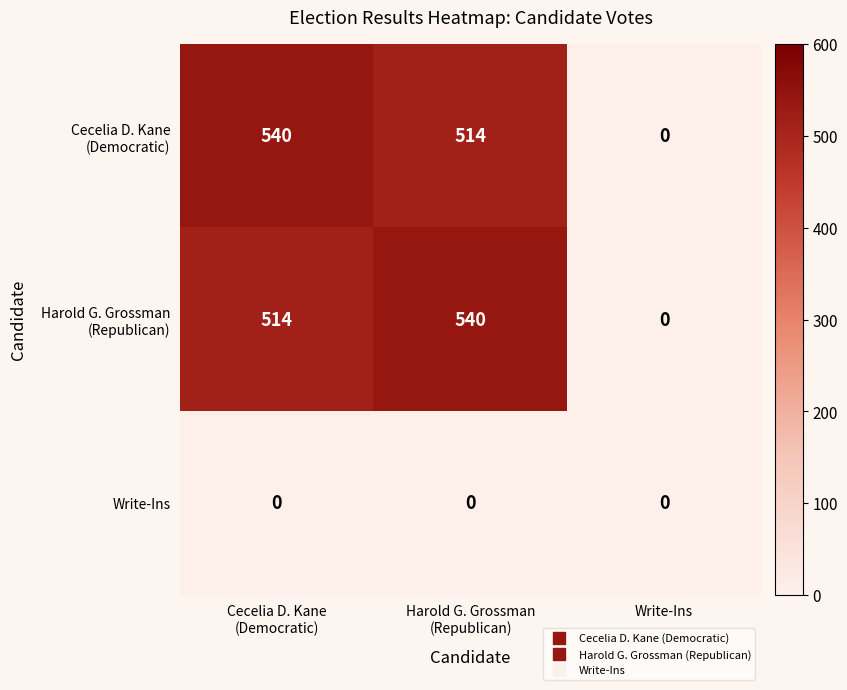

What is the greatest value displayed?

540